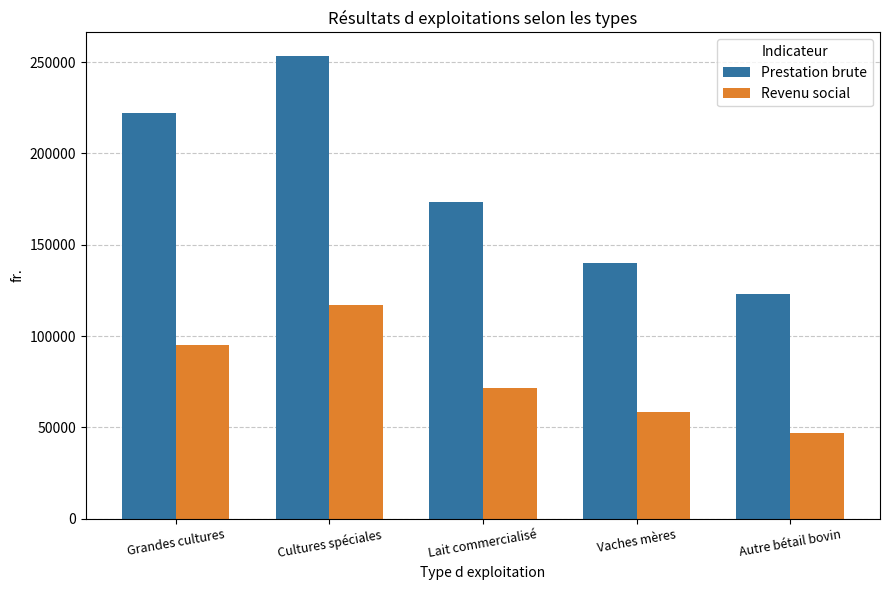

Where is Prestation brute nearest to the value 188350?

Lait commercialisé